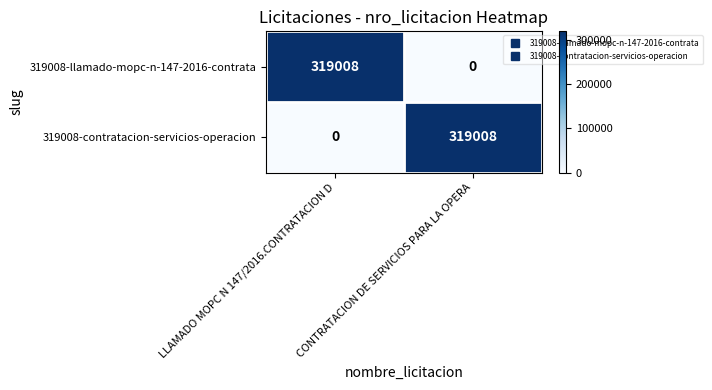

What is the sum of all 319008-llamado-mopc-n-147-2016-contrata values?

319008